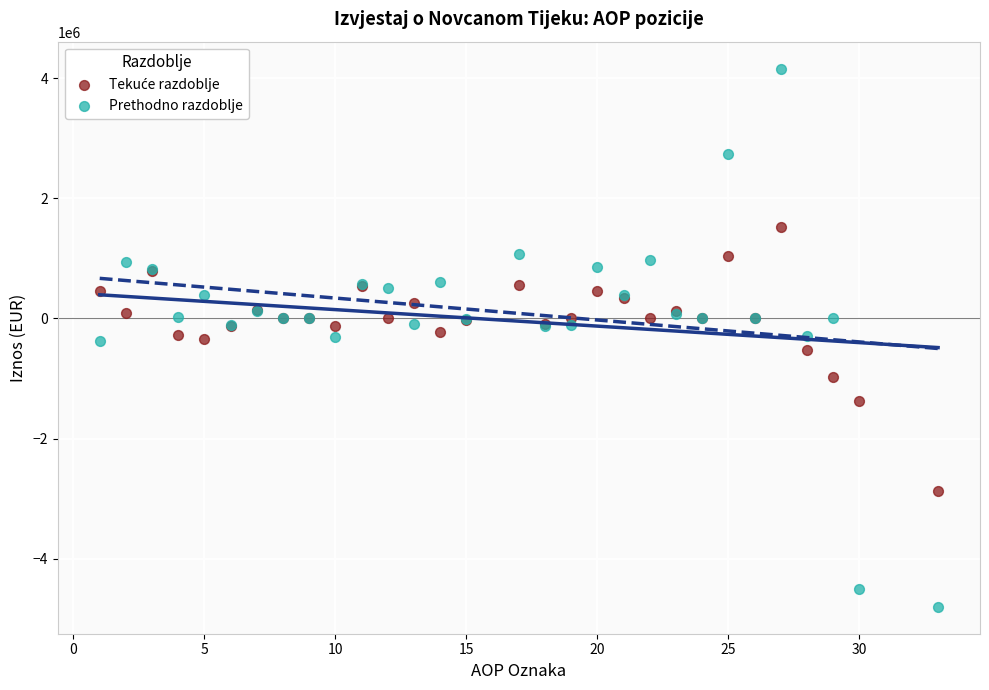

Which series reaches the minimum Y coordinate?

Prethodno razdoblje